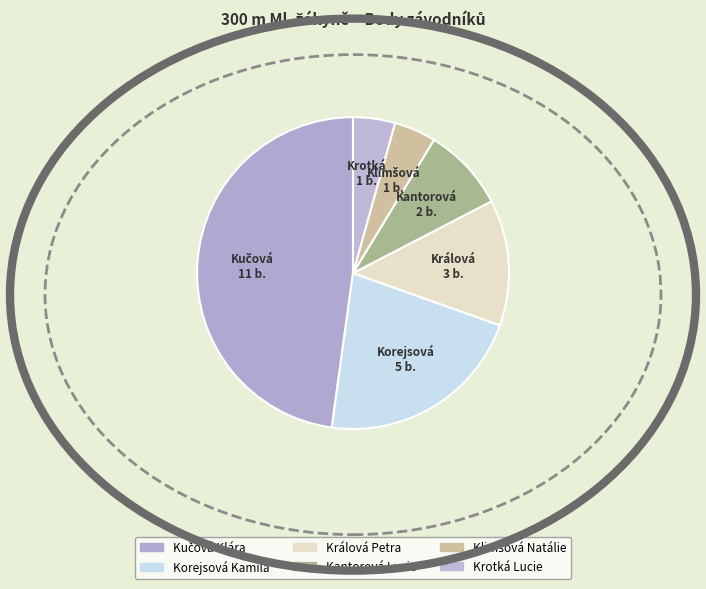

Does any single category account for the majority?

No